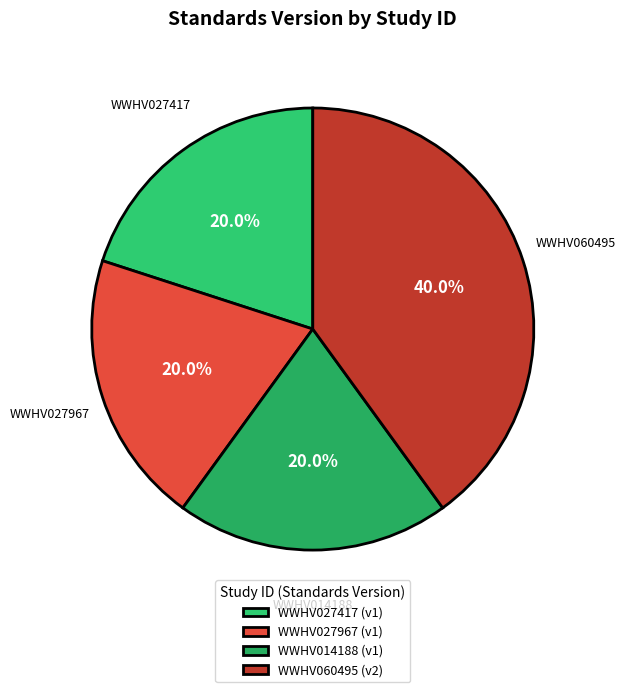

How many segments does this pie chart have?

4